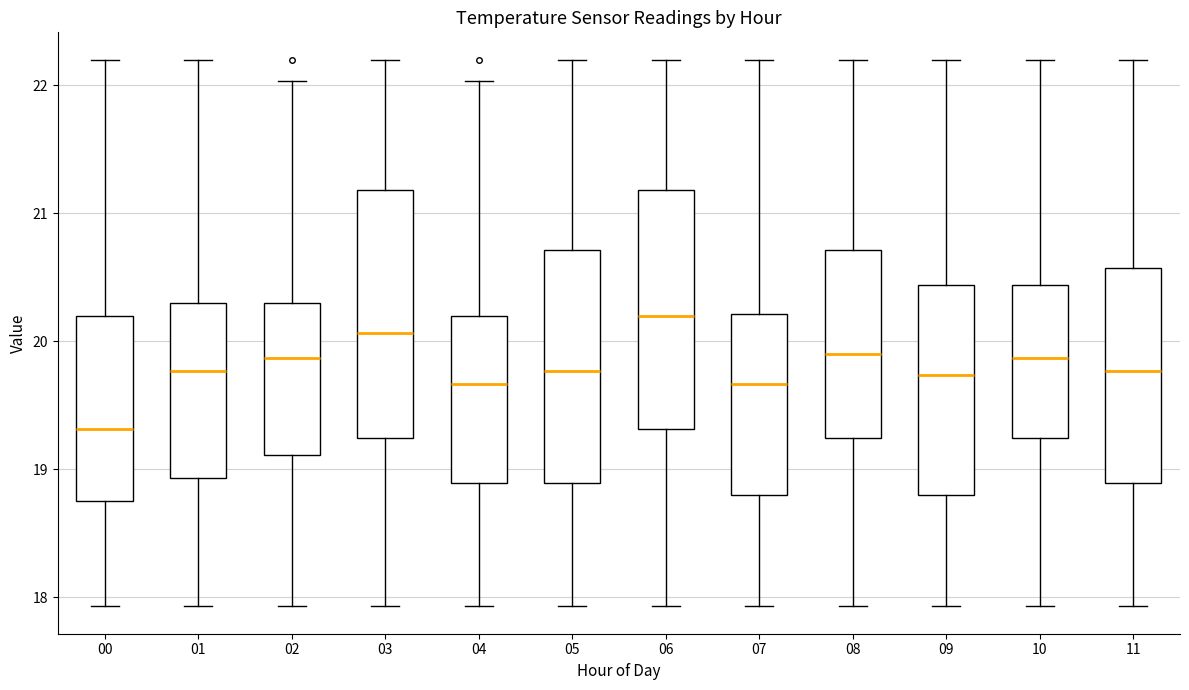

Which box's median line is the highest?

06